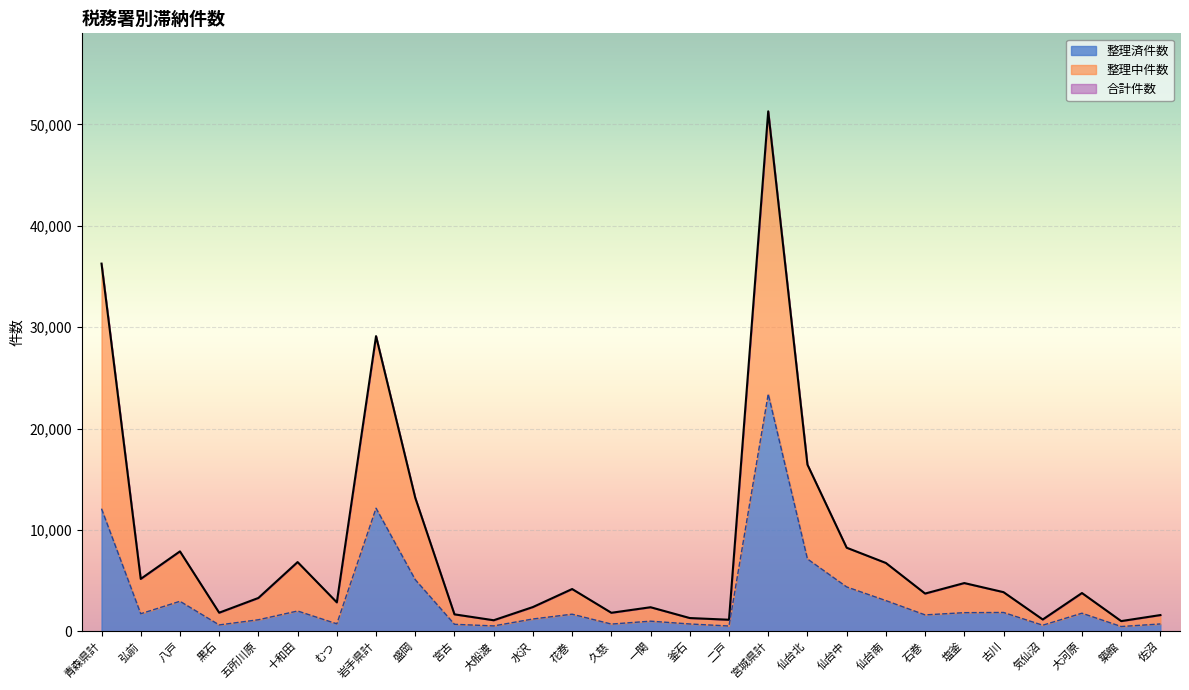

What is the difference between the second highest and minimum values in the 合計件数 series?

35269